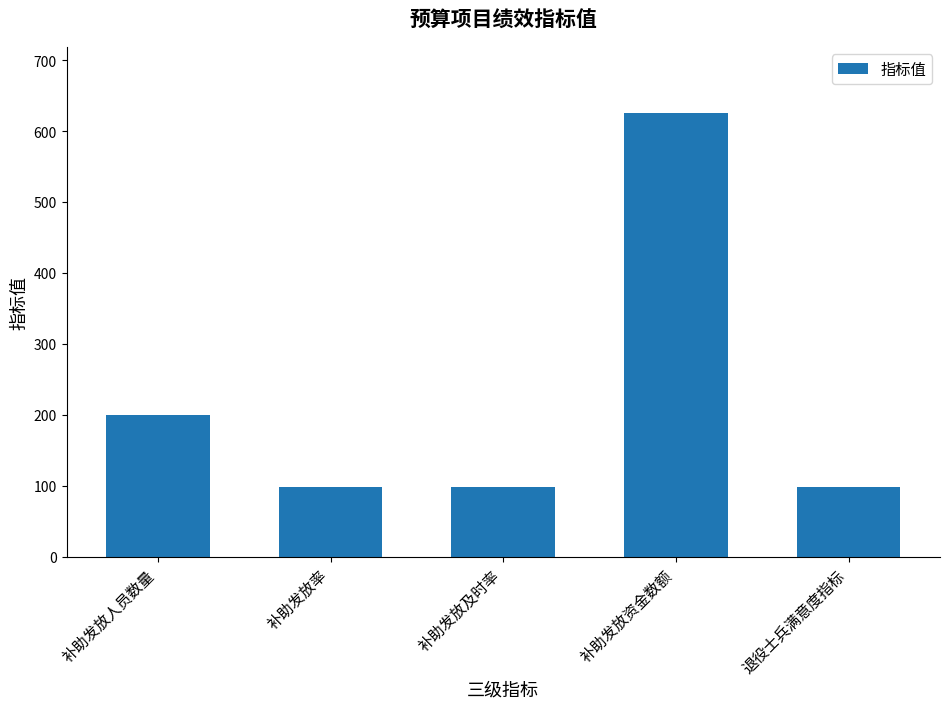

What is the ratio of the value at 退役士兵满意度指标 to the value at 补助发放资金数额?

0.2